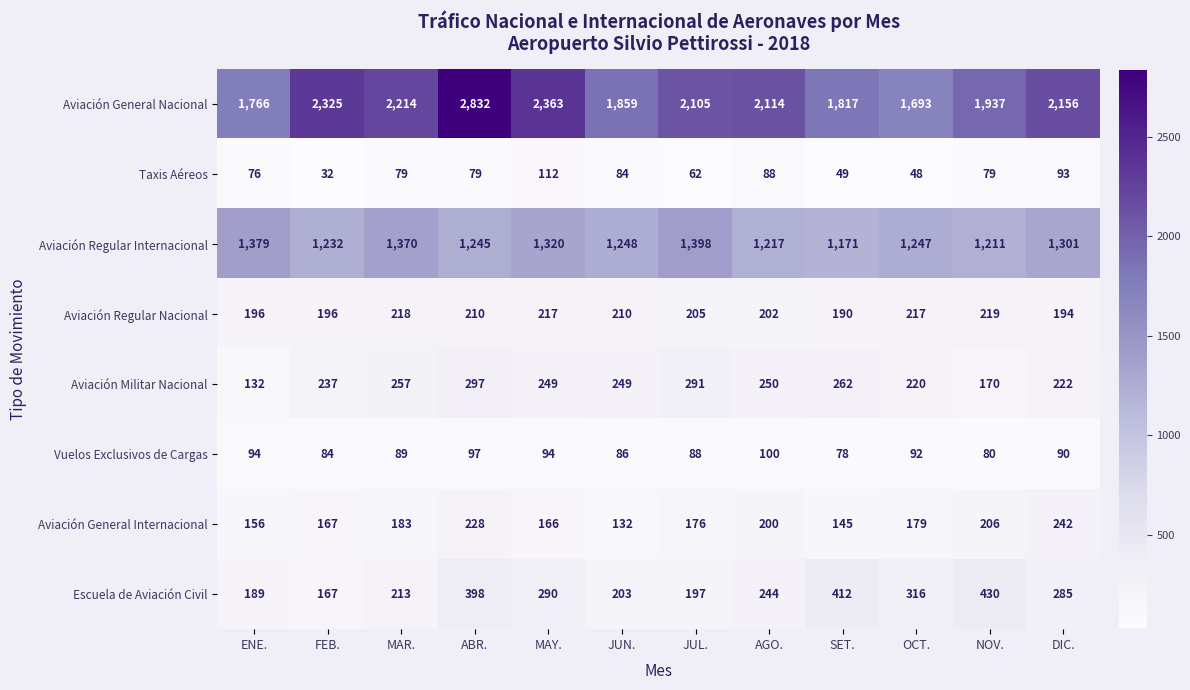

Which series has the largest total across all categories?

Aviación General Nacional